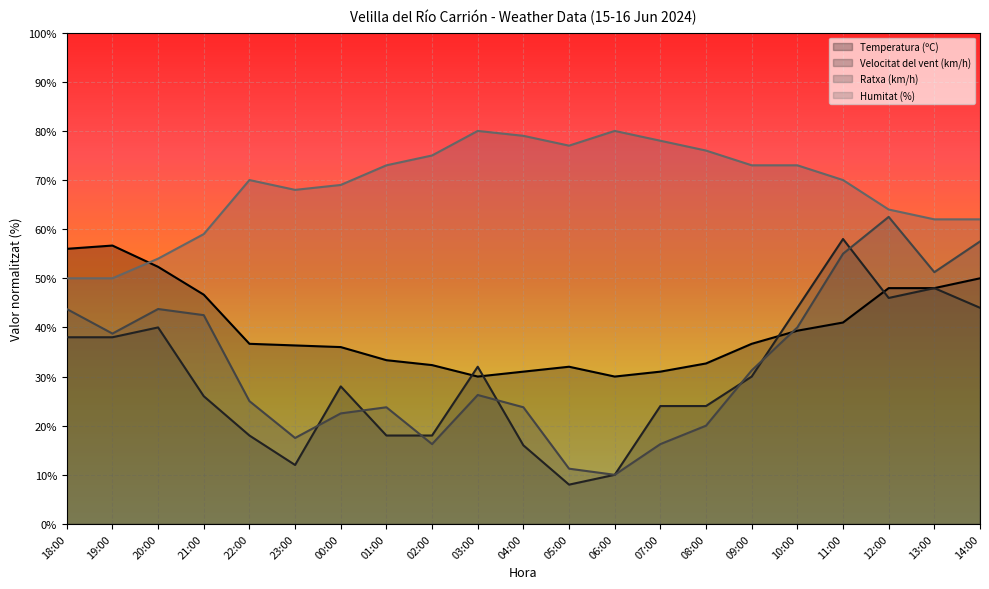

What is the sum of the Ratxa (km/h) values at 10:00 and 07:00?

56.2